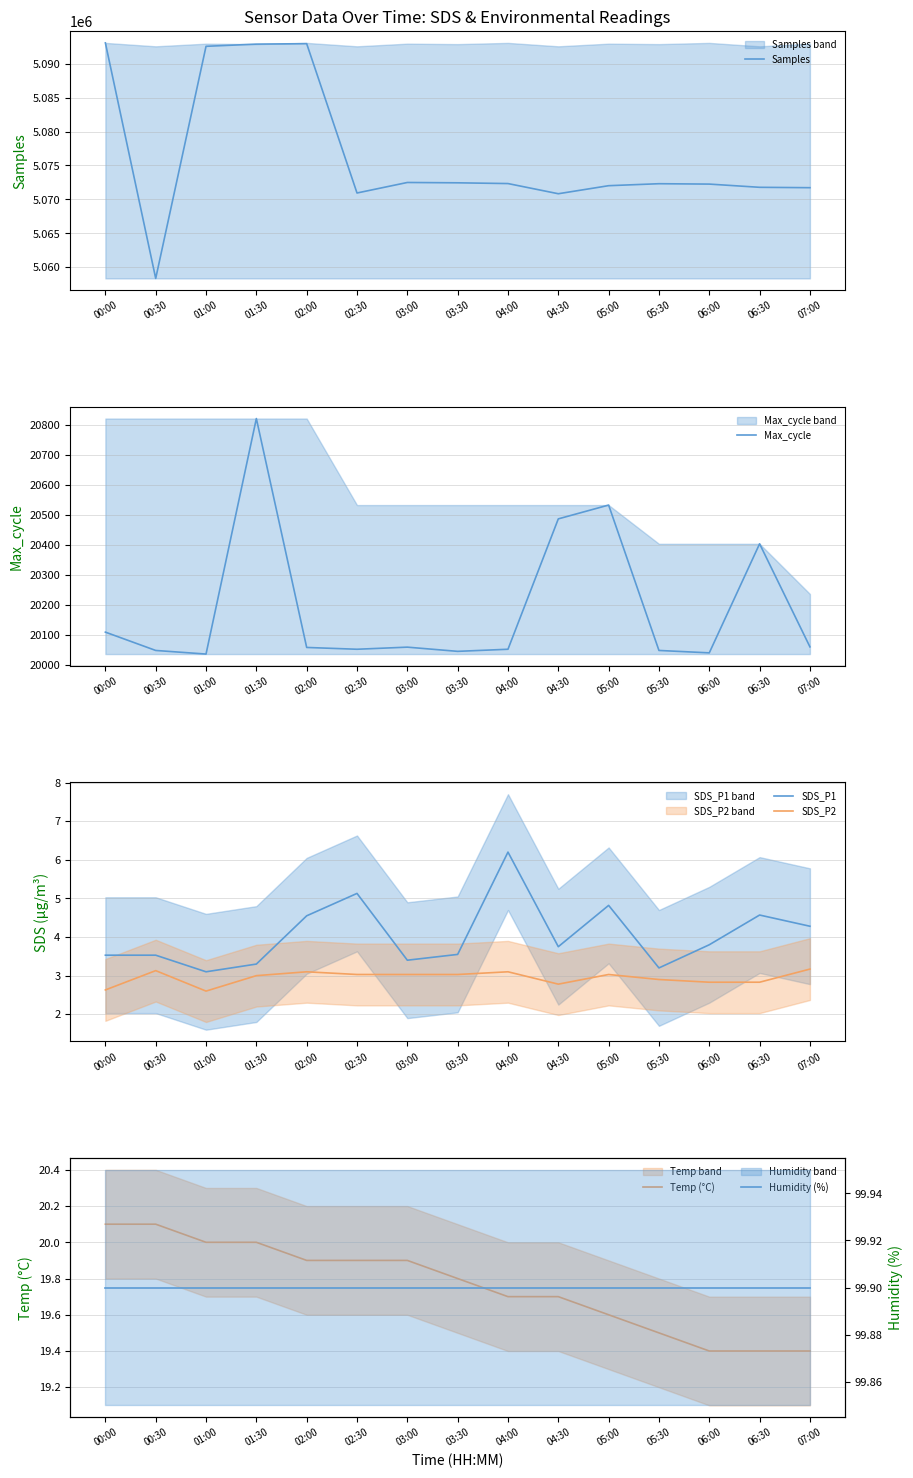

True or false: Max_cycle has a value of 20048.0 at 00:30.

True